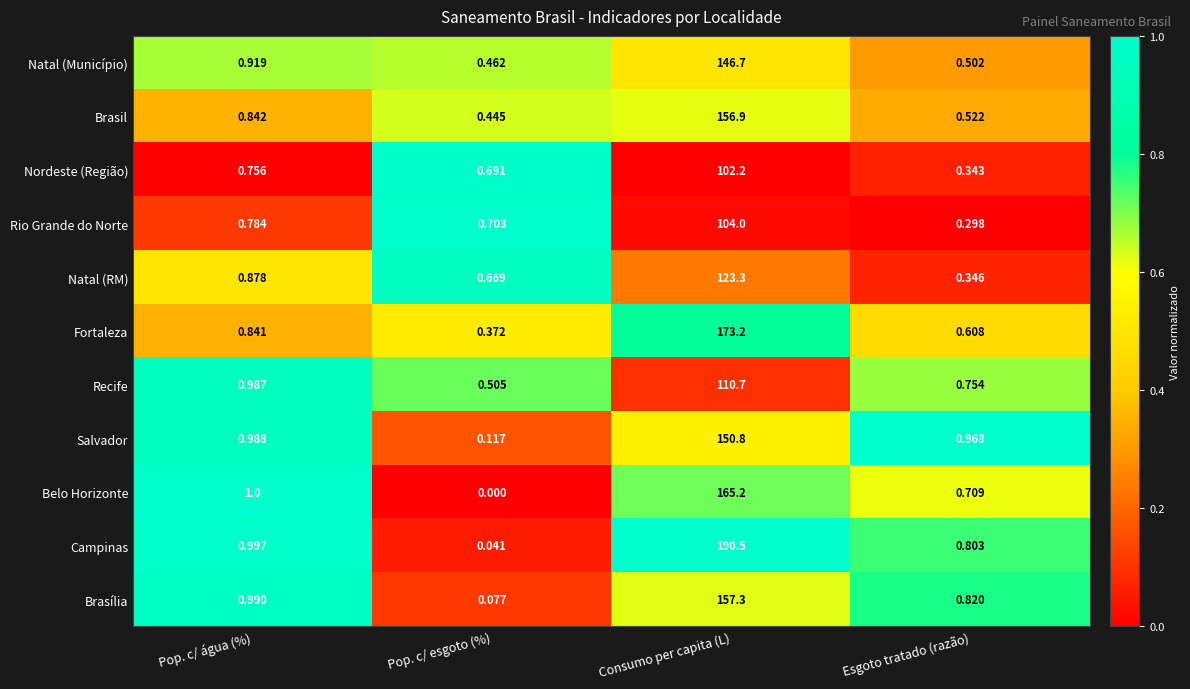

List the labels in order of Rio Grande do Norte value, largest first.

Consumo per capita (L), Pop. c/ água (%), Pop. c/ esgoto (%), Esgoto tratado (razão)